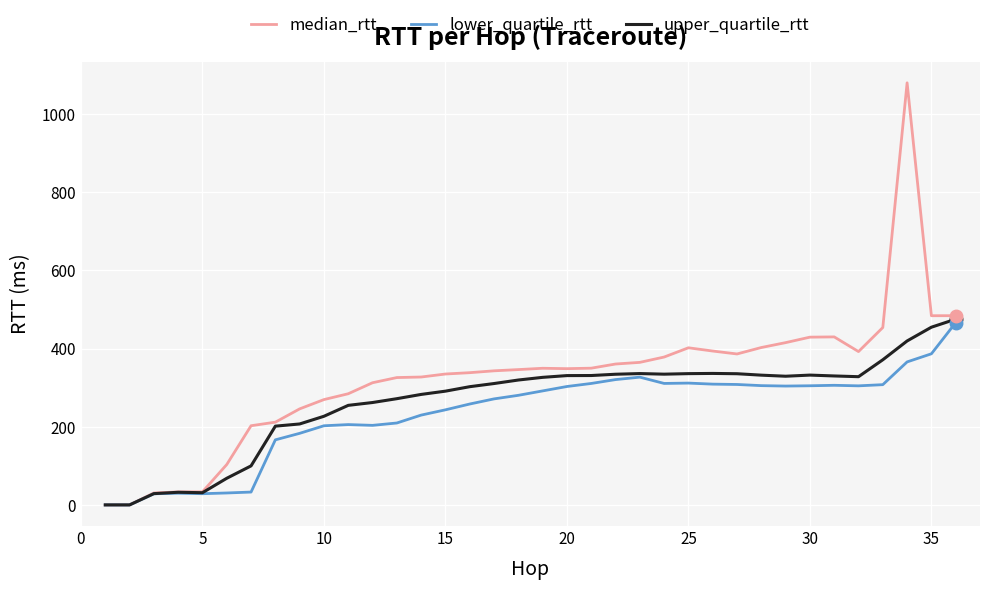

Which series has the largest total across all categories?

upper_quartile_rtt